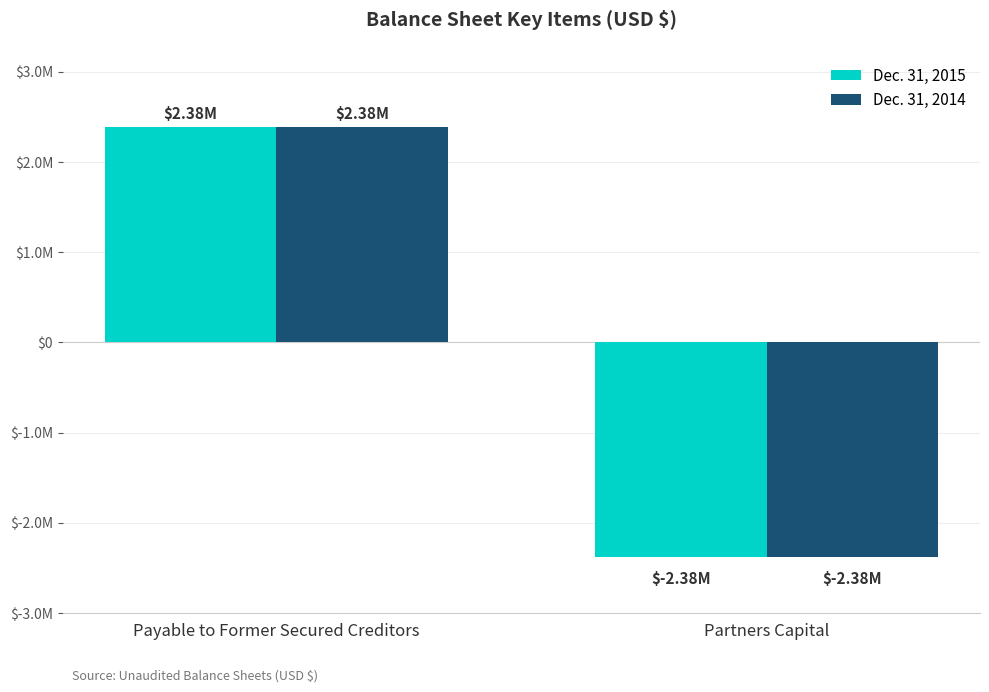

At Partners Capital, list the series in order from largest to smallest.

Dec. 31, 2015, Dec. 31, 2014